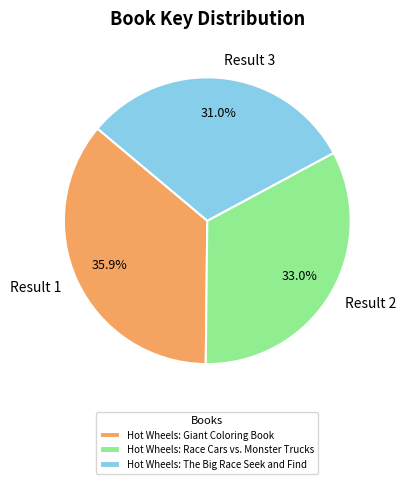

Is it true that Hot Wheels: The Big Race Seek and Find is 22% of the pie?

False